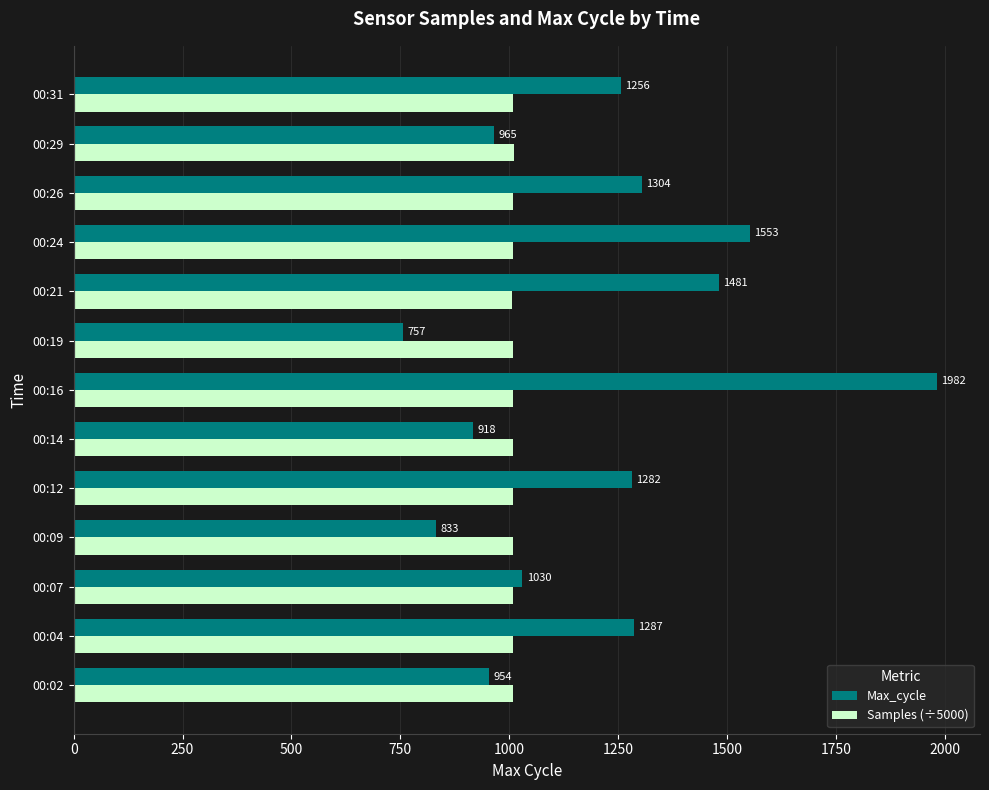

The Max_cycle series shows 3564.3 at 00:16. True or false?

False